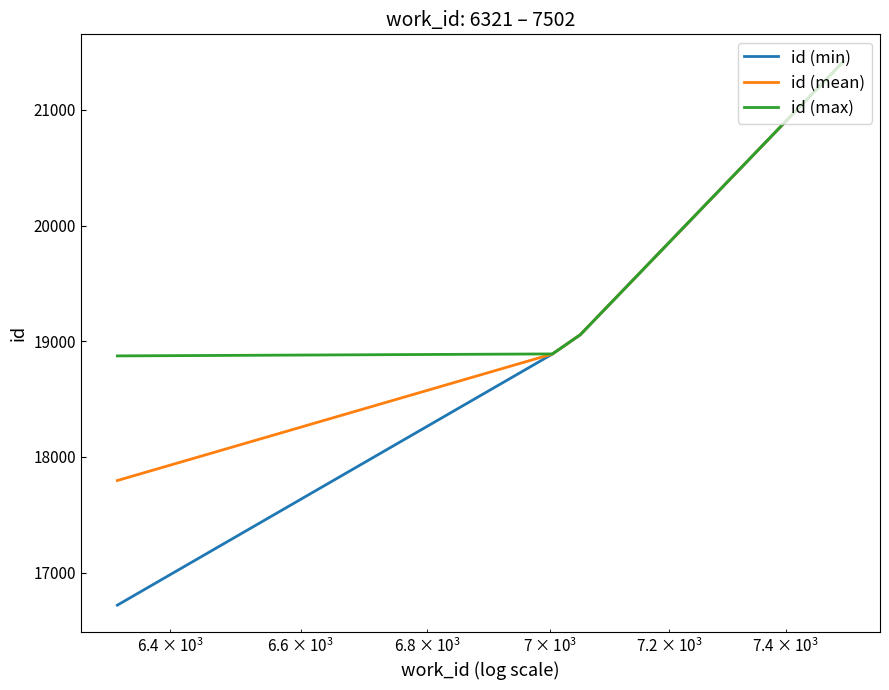

What is the greatest value displayed?

21419.0